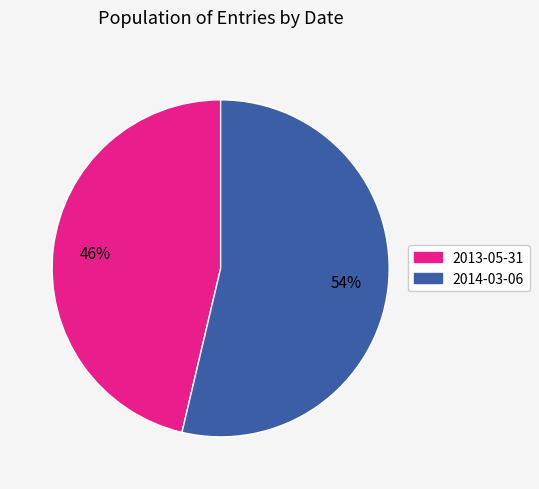

How many slices are in this pie chart?

2